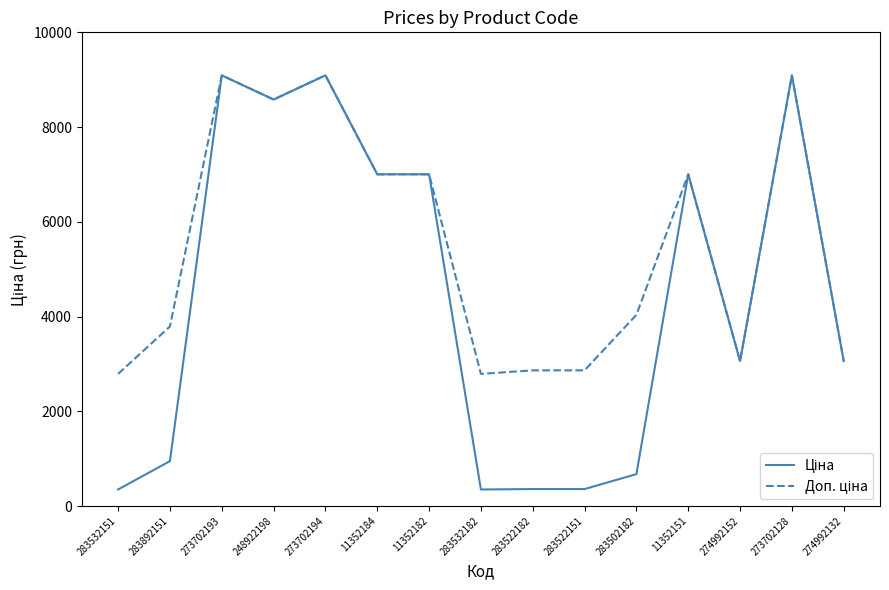

What is the total value across all series at 273702194?

18184.0